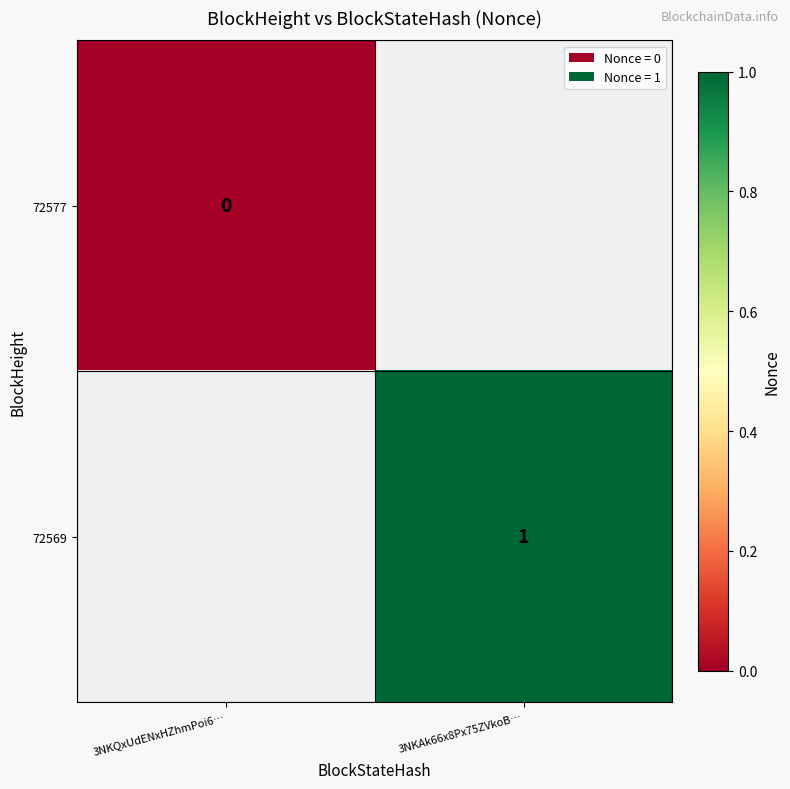

Which category has the lowest value across all series?

3NKQxUdENxHZhmPoi6…